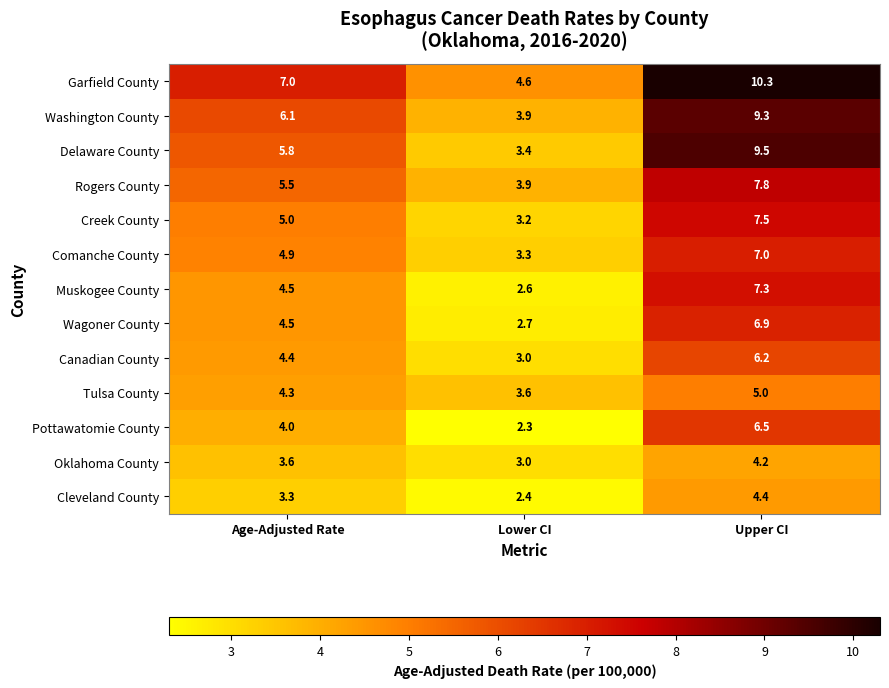

The Delaware County series shows 5.8 at Age-Adjusted Rate. True or false?

True